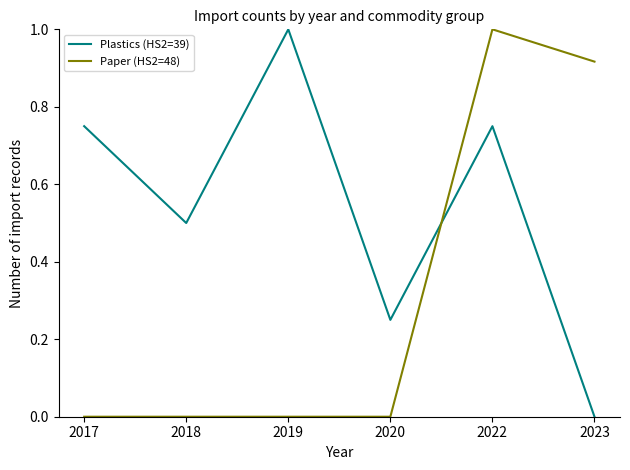

Count the number of data series in this chart.

2